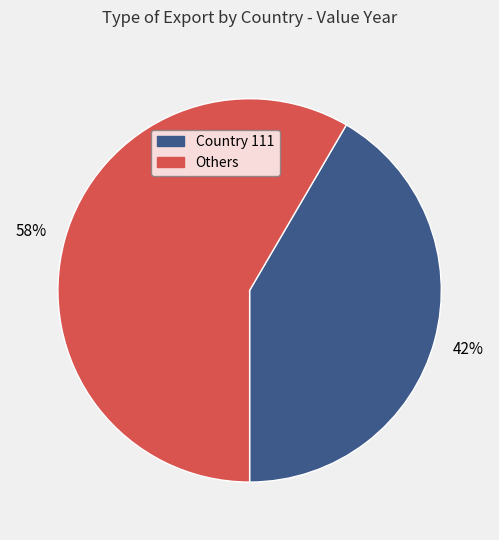

Is there any slice that represents more than half of the pie?

Yes